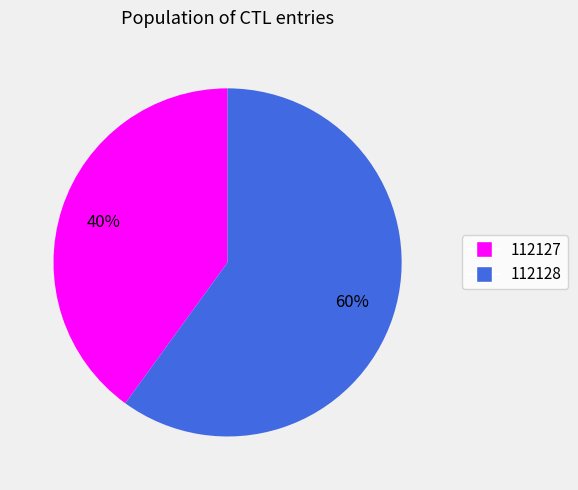

Which has a higher value, 112127 or 112128?

112128